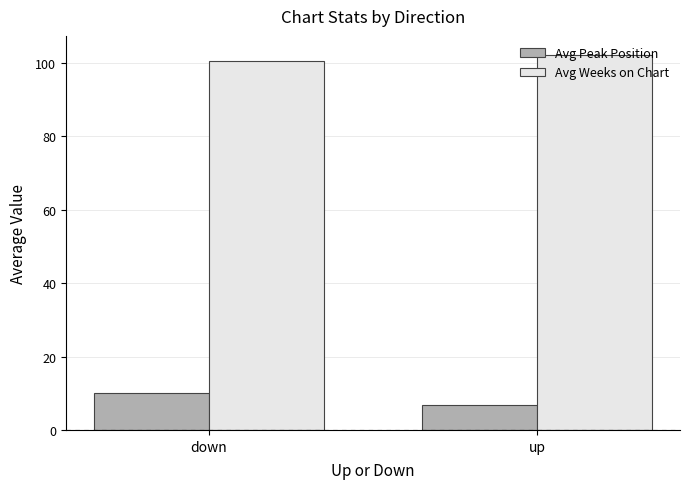

What is the lowest value of the Avg Peak Position series?

6.8